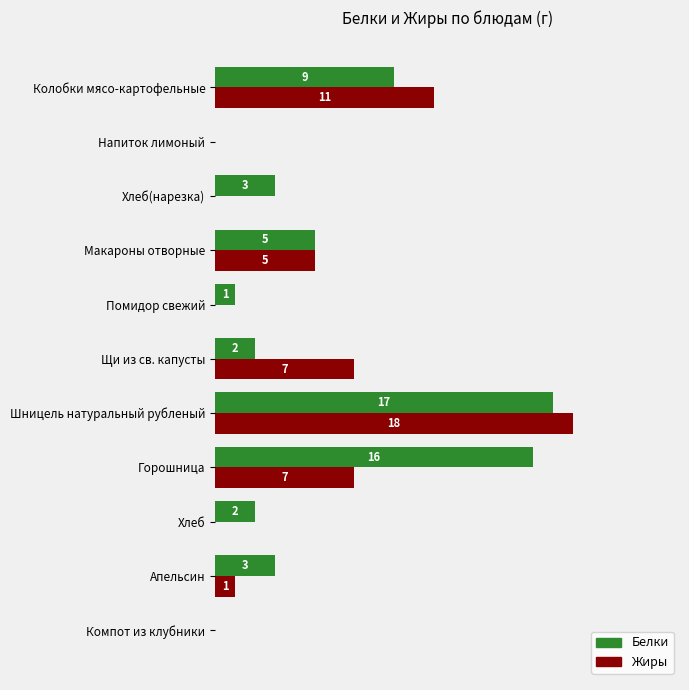

Which category has the highest value in the Белки series?

Шницель натуральный рубленый